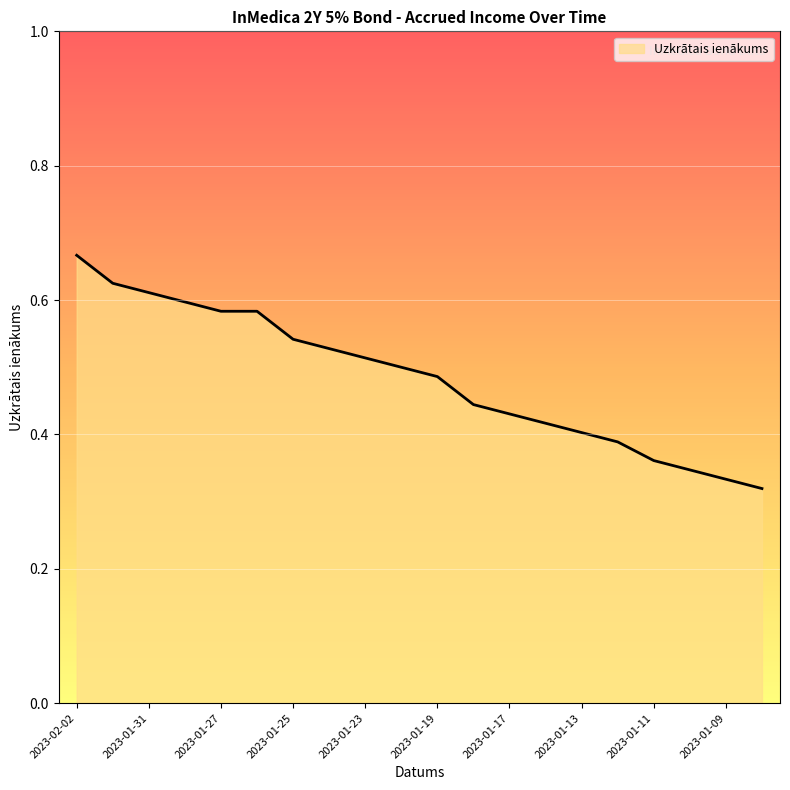

Rank the categories by value from highest to lowest.

2023-02-02, 2023-02-01, 2023-01-31, 2023-01-30, 2023-01-27, 2023-01-26, 2023-01-25, 2023-01-24, 2023-01-23, 2023-01-20, 2023-01-19, 2023-01-18, 2023-01-17, 2023-01-16, 2023-01-13, 2023-01-12, 2023-01-11, 2023-01-10, 2023-01-09, 2023-01-06